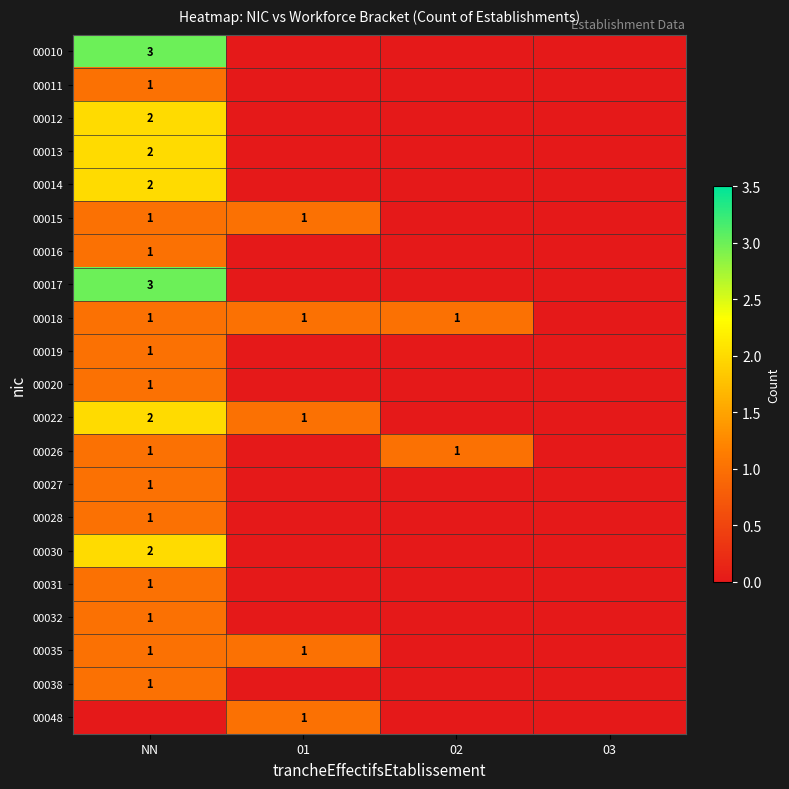

The value of 00031 at NN is 0. True or false?

False